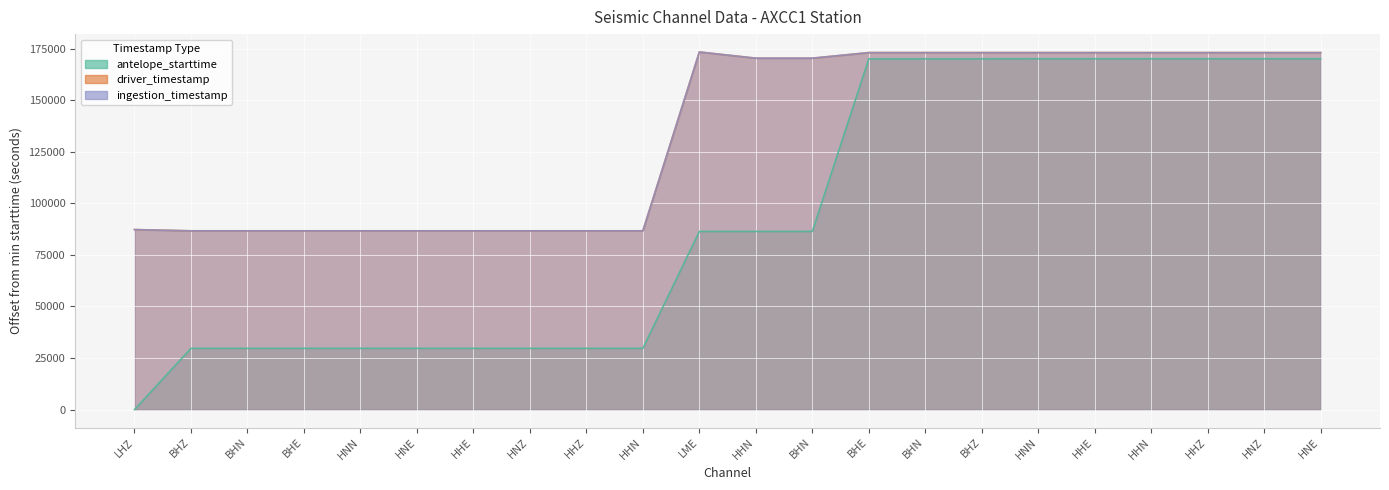

List the labels in order of driver_timestamp value, largest first.

LME, BHE, BHZ, BHN, HNZ, HNN, HNE, HHN, HHZ, HHE, BHN, HHN, LHZ, BHE, BHN, BHZ, HNE, HNN, HNZ, HHE, HHN, HHZ